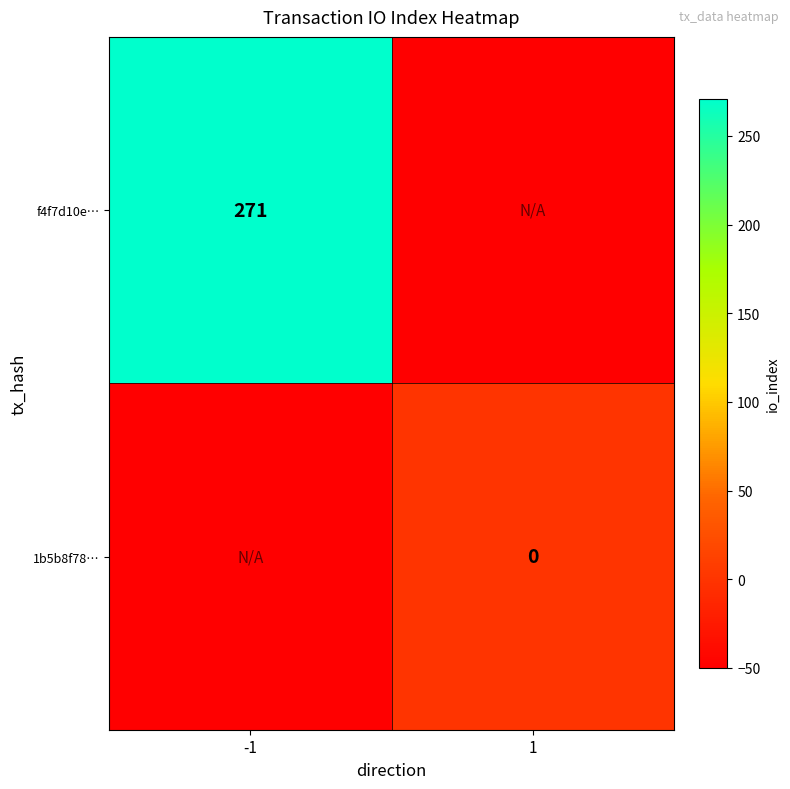

Is the value of f4f7d10e… at -1 greater than the value of 1b5b8f78… at 1?

Yes